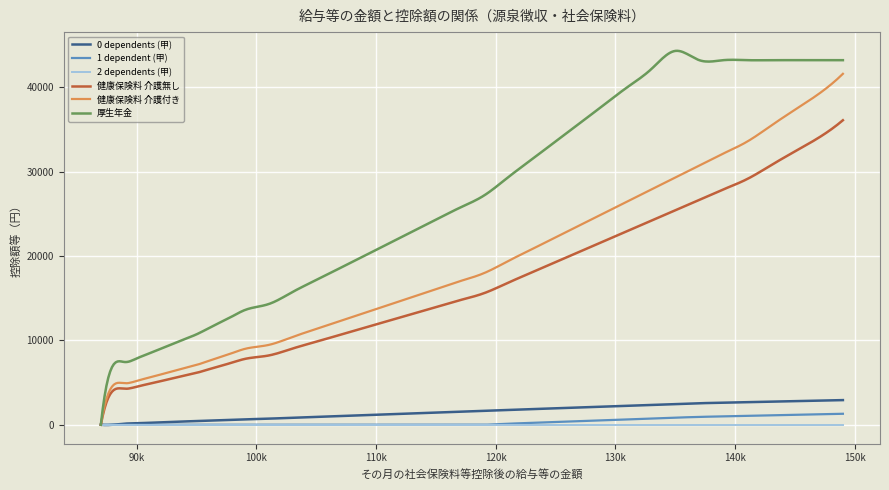

What is the difference between the second highest and second lowest values in the 健康保険料 介護無し series?

34831.8